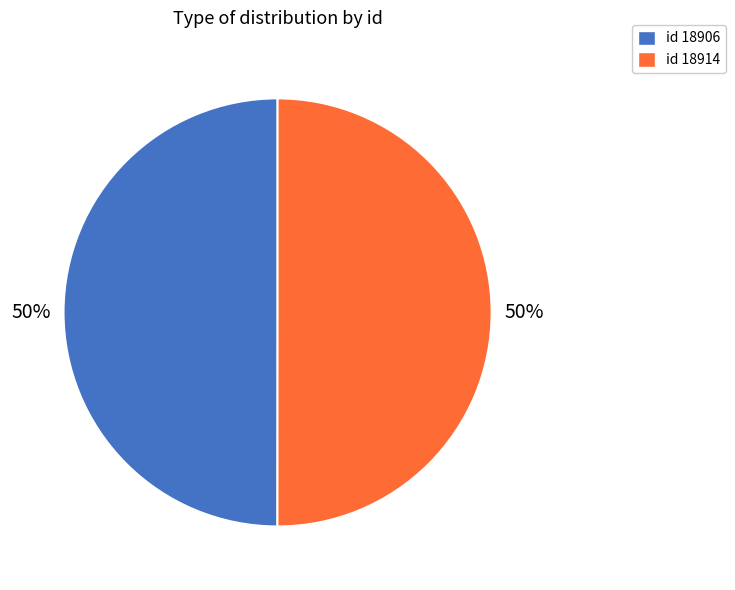

To the nearest percent, what percentage of the pie is id 18906?

50%